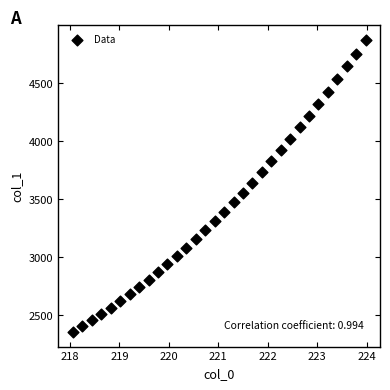

What is the range of X values (max minus min)?

5.9